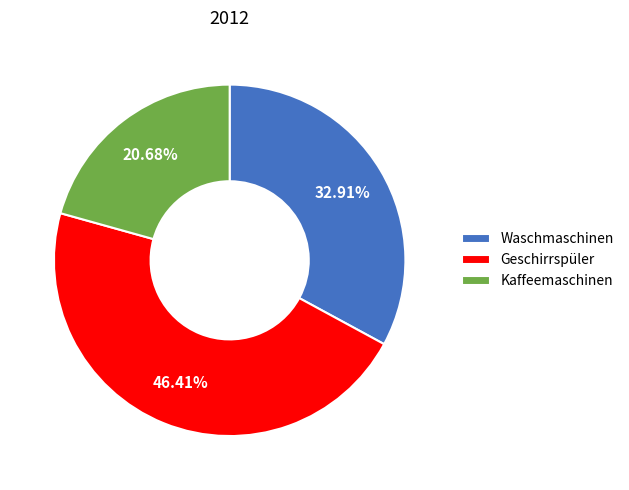

Rank the categories by value from highest to lowest.

Geschirrspüler, Waschmaschinen, Kaffeemaschinen